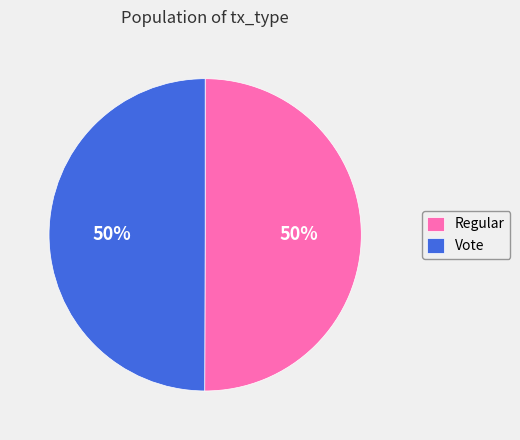

To the nearest percent, what percentage of the pie is Regular?

50%